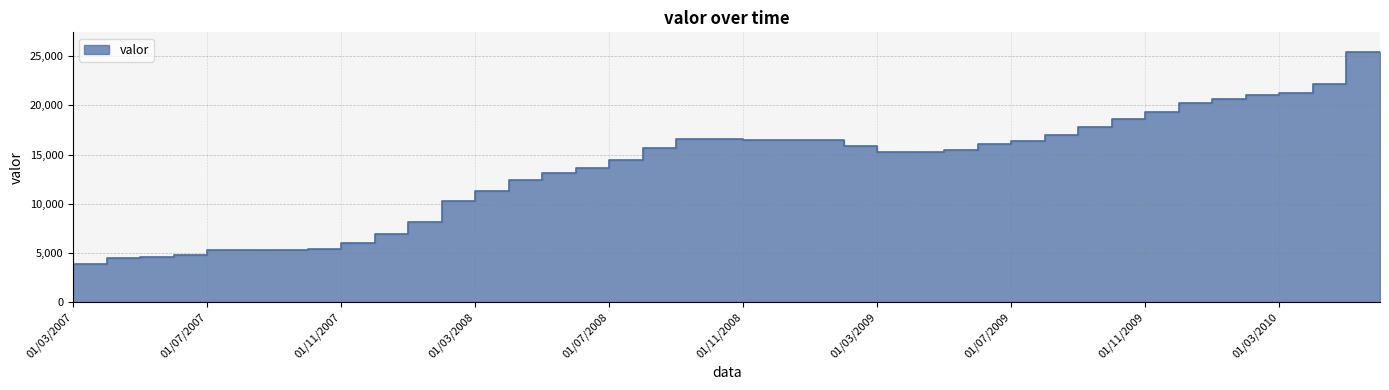

Which label corresponds to the smallest value in the chart?

01/03/2007